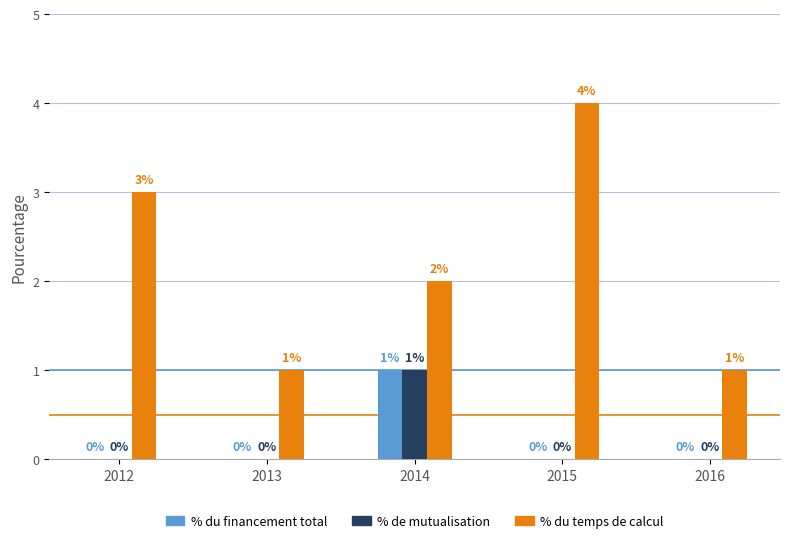

Which category has the highest value across all series?

2015